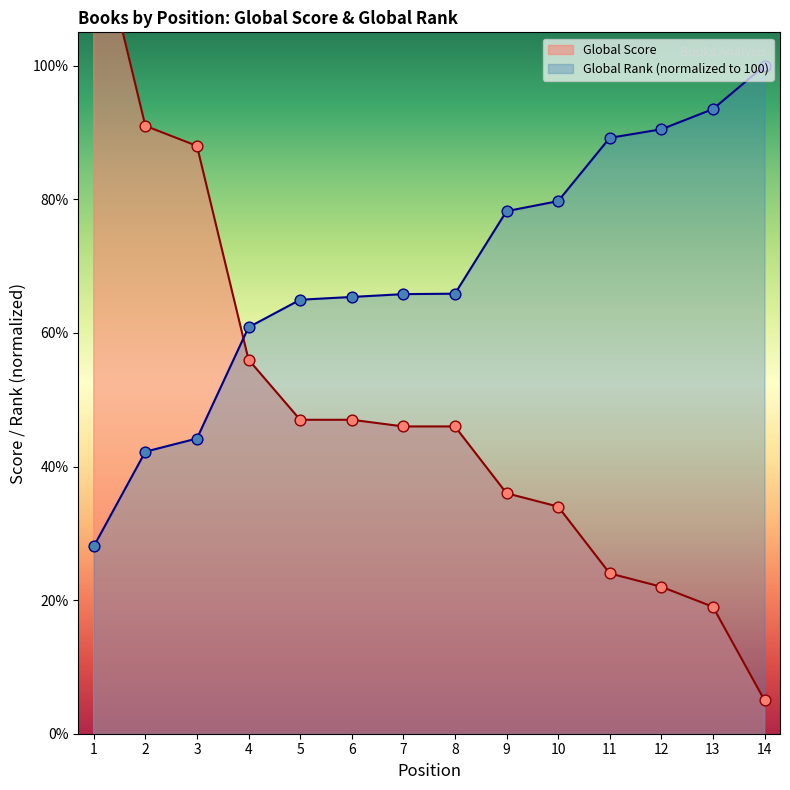

What is the total value across all series at 3?

132.2